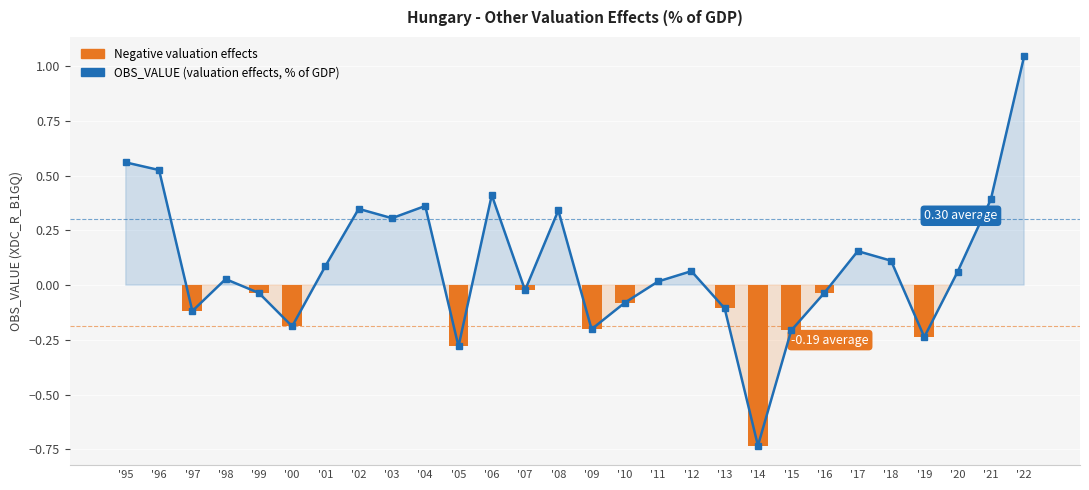

What is the total value across all series at '15?

-0.4